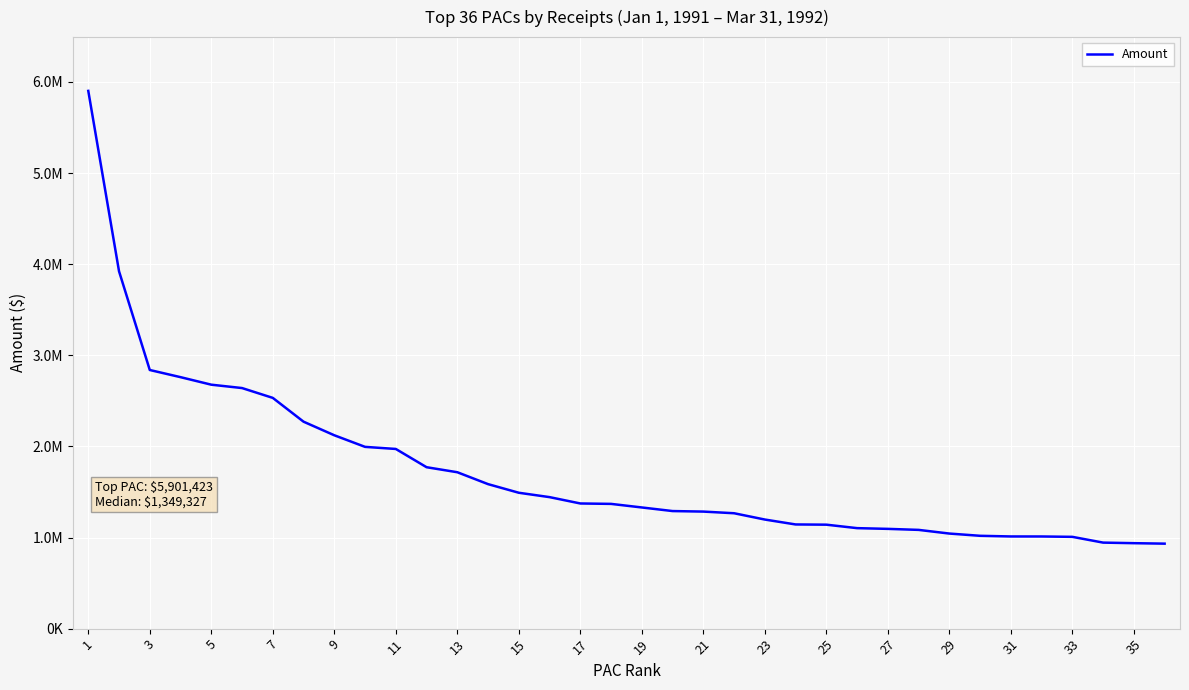

Does the chart display data point markers on the line(s)?

No